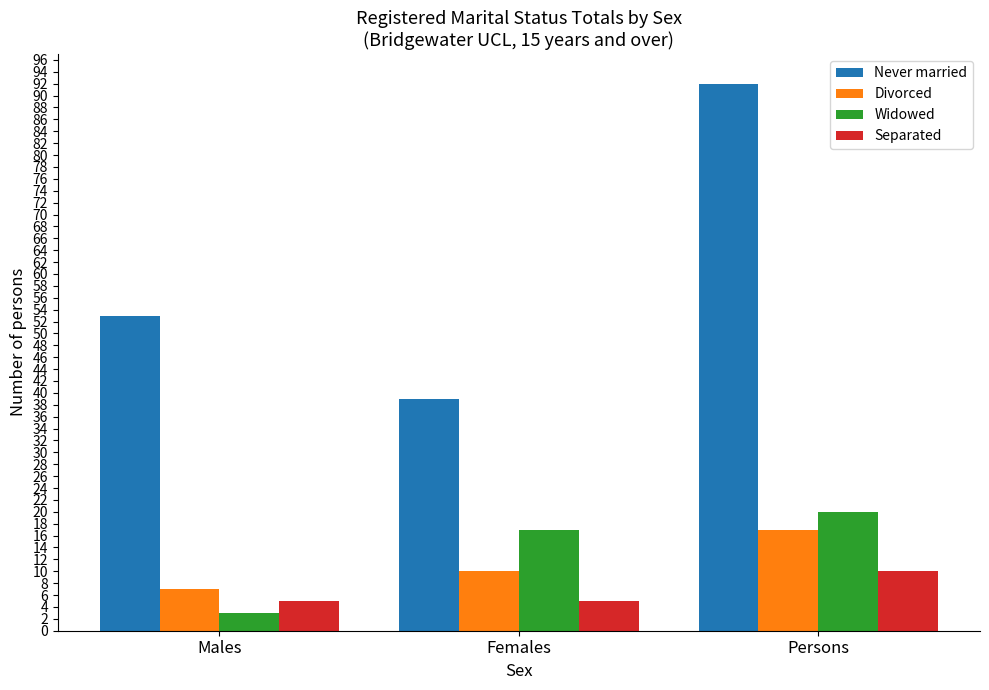

At which label is Widowed closest to 11?

Females